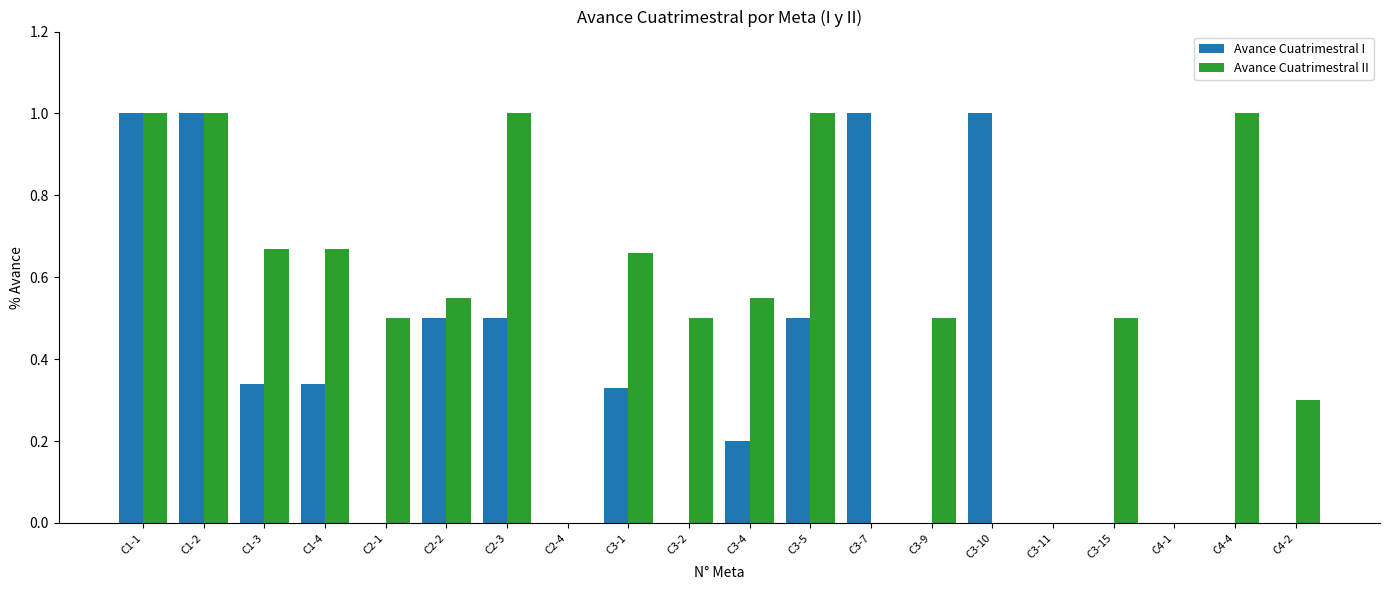

Which series changed the most between C1-1 and C3-10?

Avance Cuatrimestral II